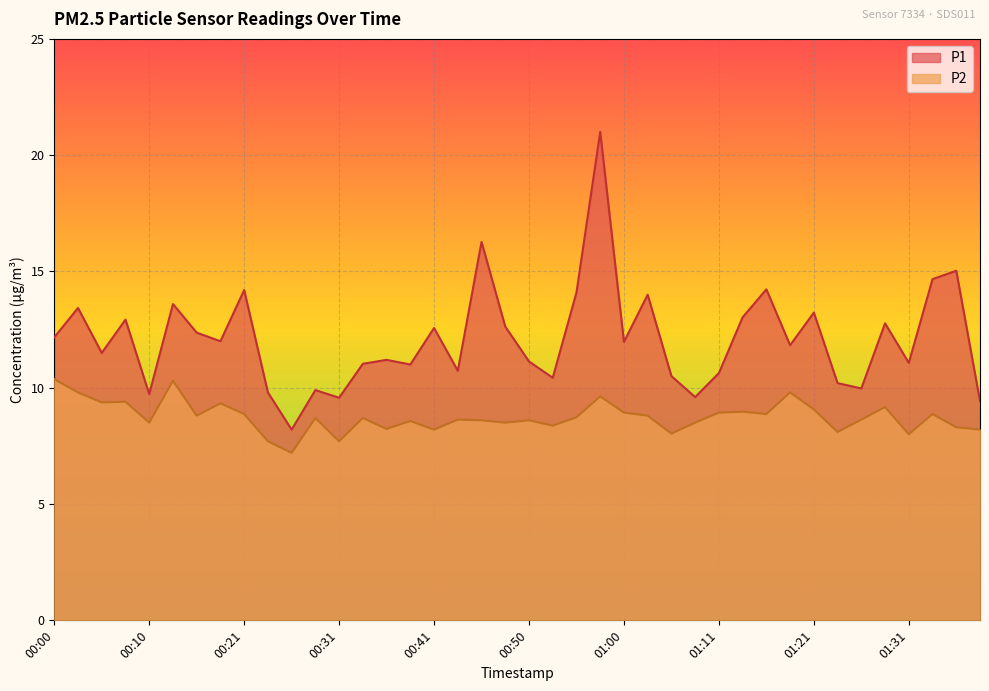

Read the P2 value at 00:31.

7.7